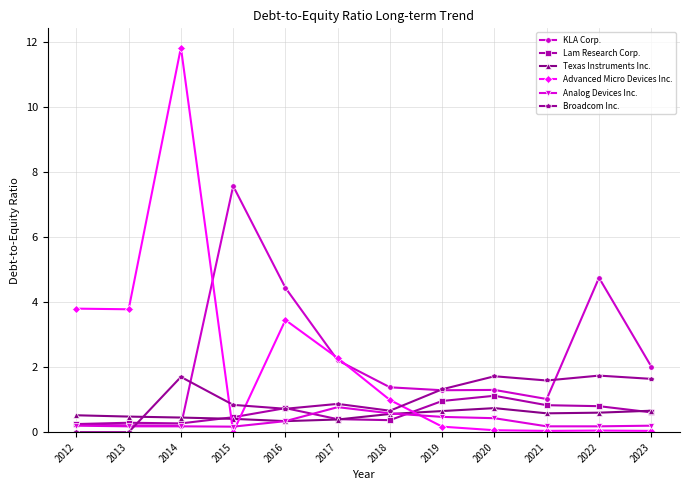

Between 2017 and 2020, which series saw the biggest shift?

Advanced Micro Devices Inc.